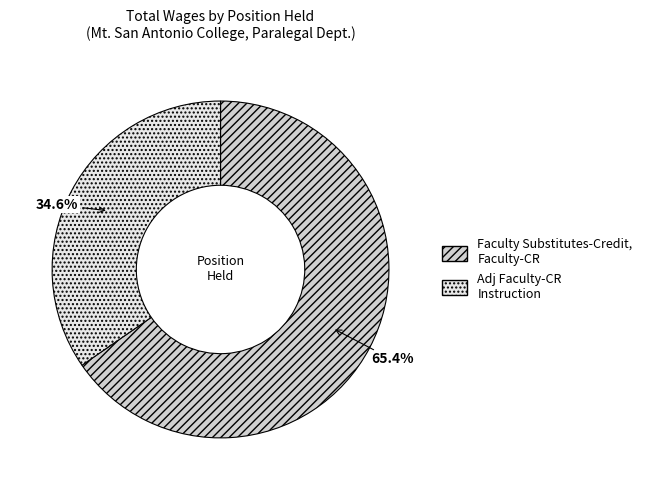

Between Faculty Substitutes-Credit, Faculty-CR and Adj Faculty-CR Instruction, which is larger?

Faculty Substitutes-Credit, Faculty-CR